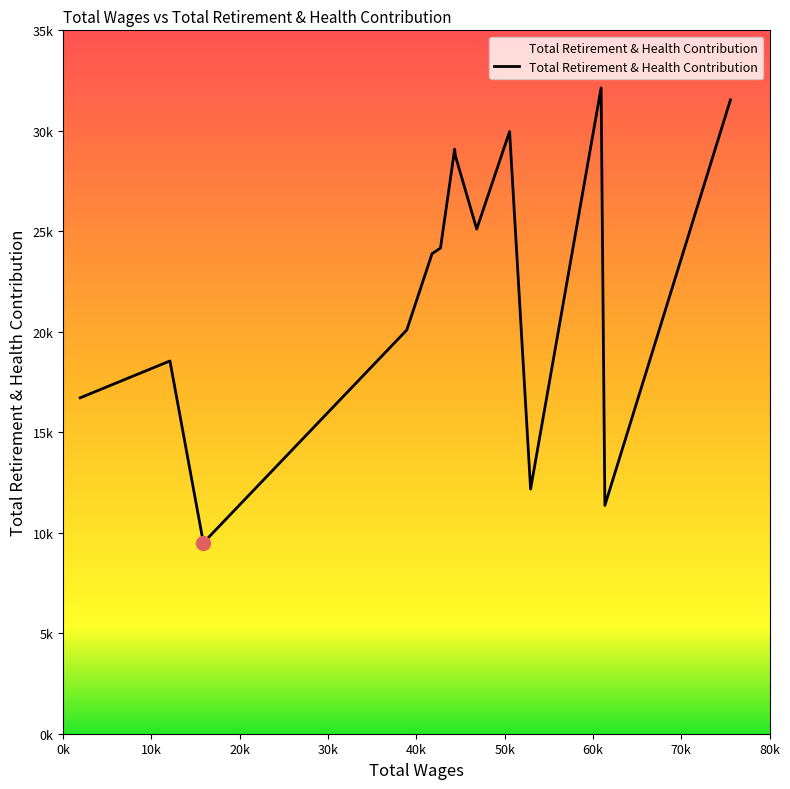

What is the maximum value shown in the chart?

32137